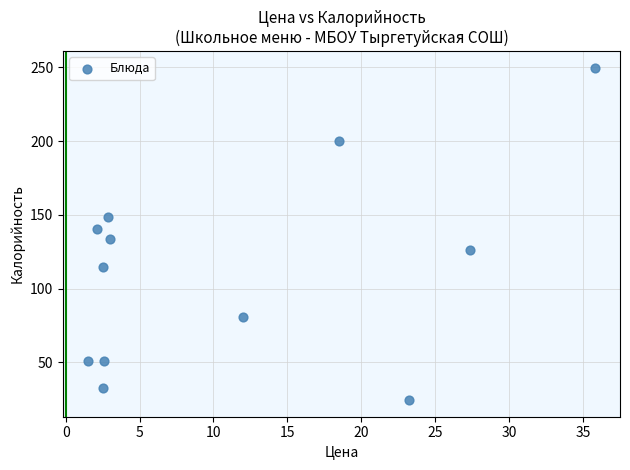

What is the average X value?

11.2